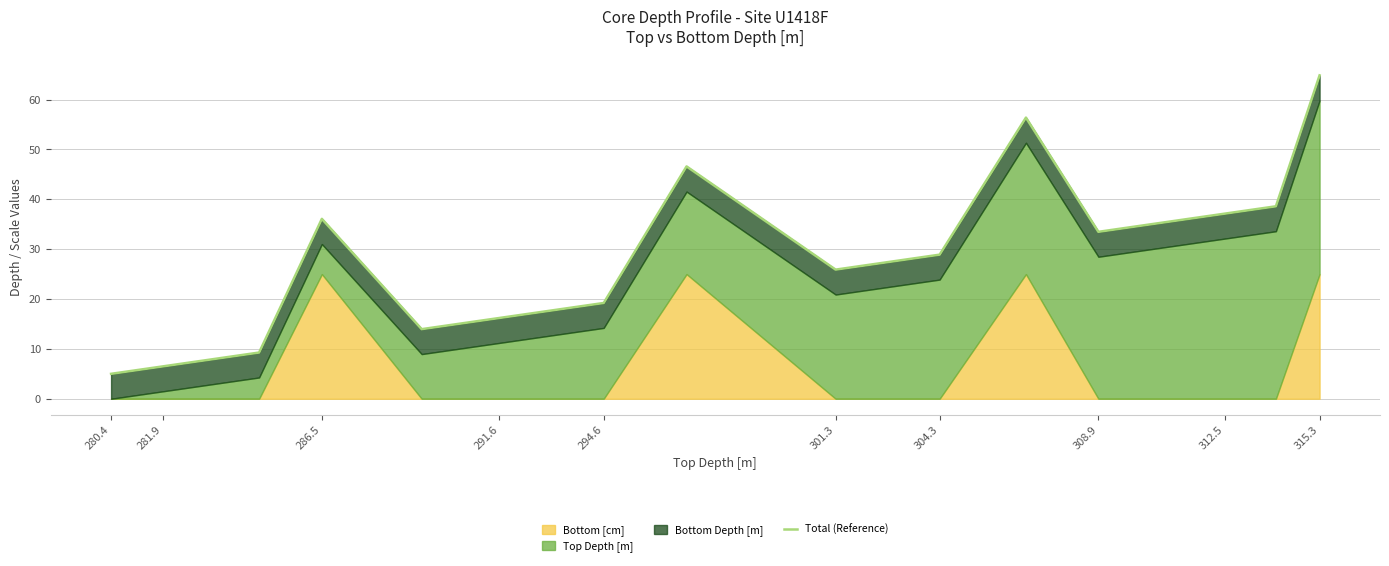

What is the difference between the maximum and minimum values?

59.9